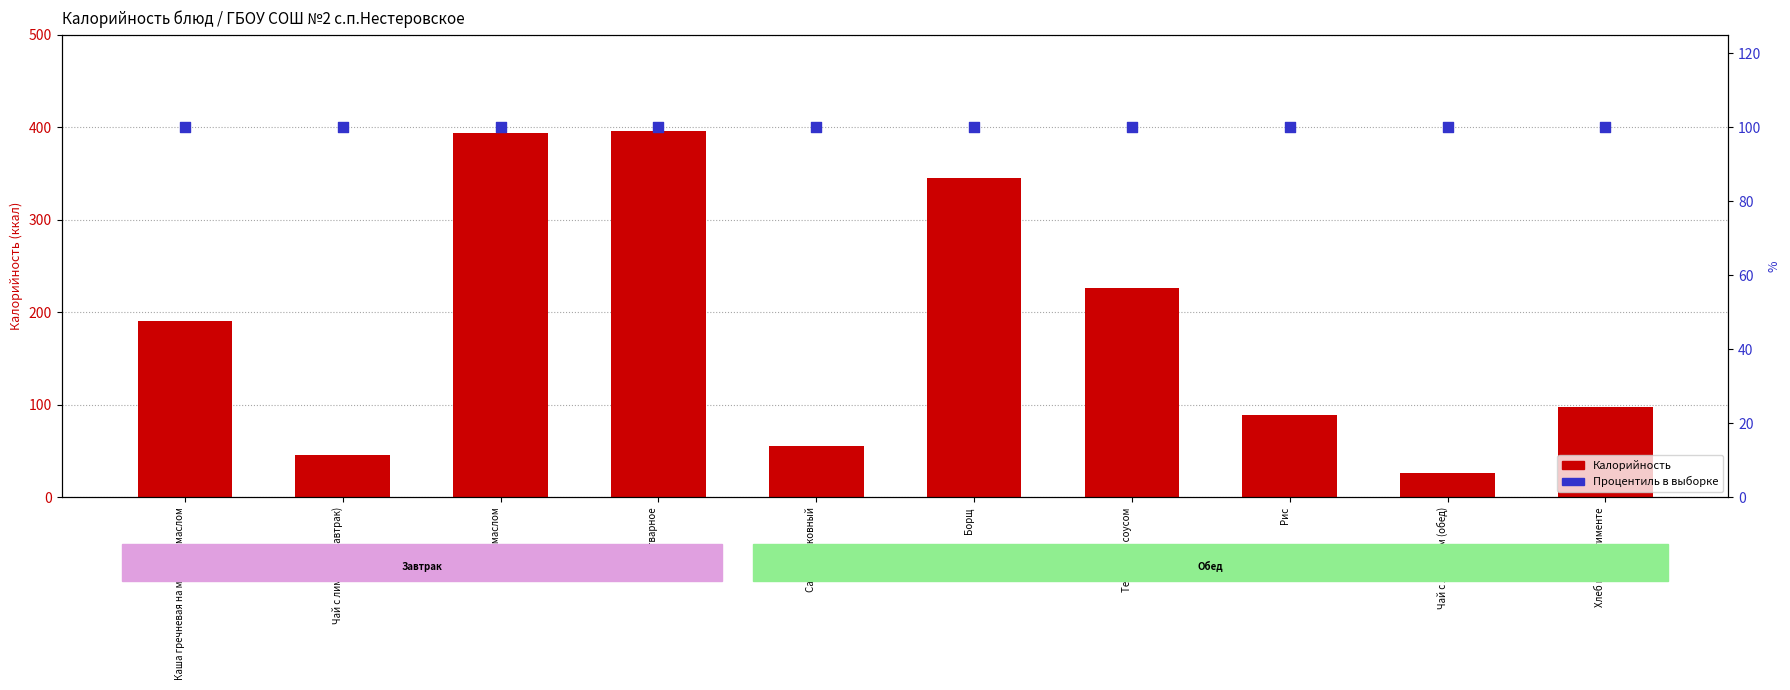

Which series has the largest Y range (max minus min)?

Калорийность